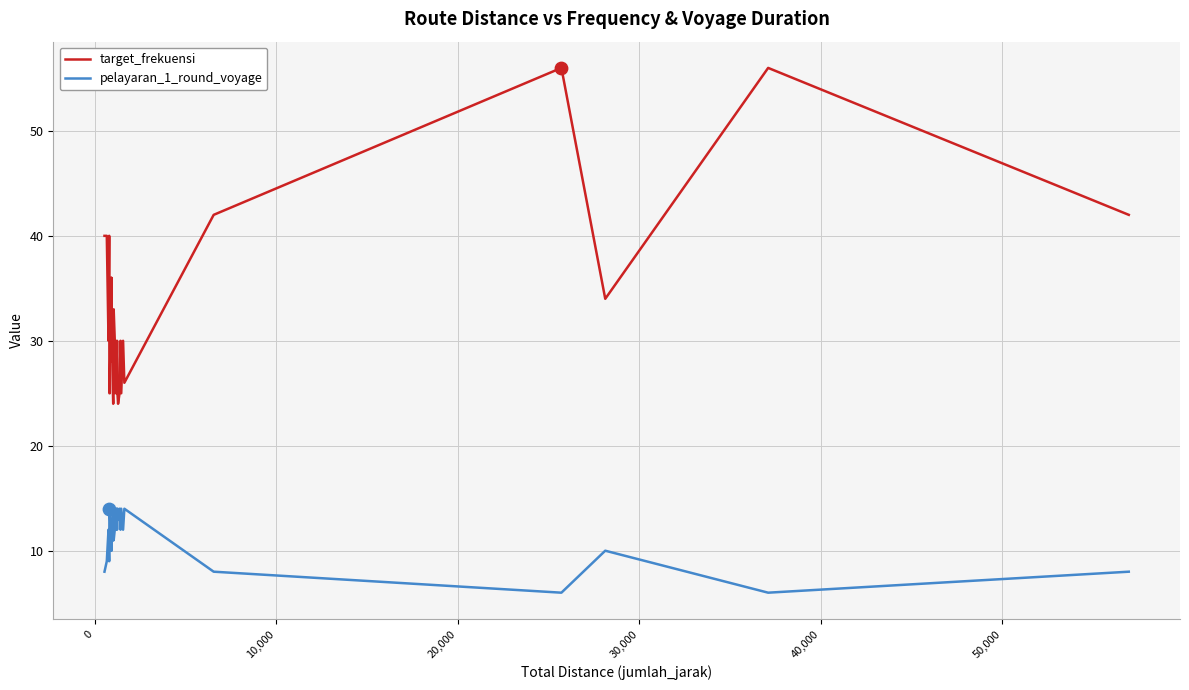

At how many categories does at least one series exceed 26?

26